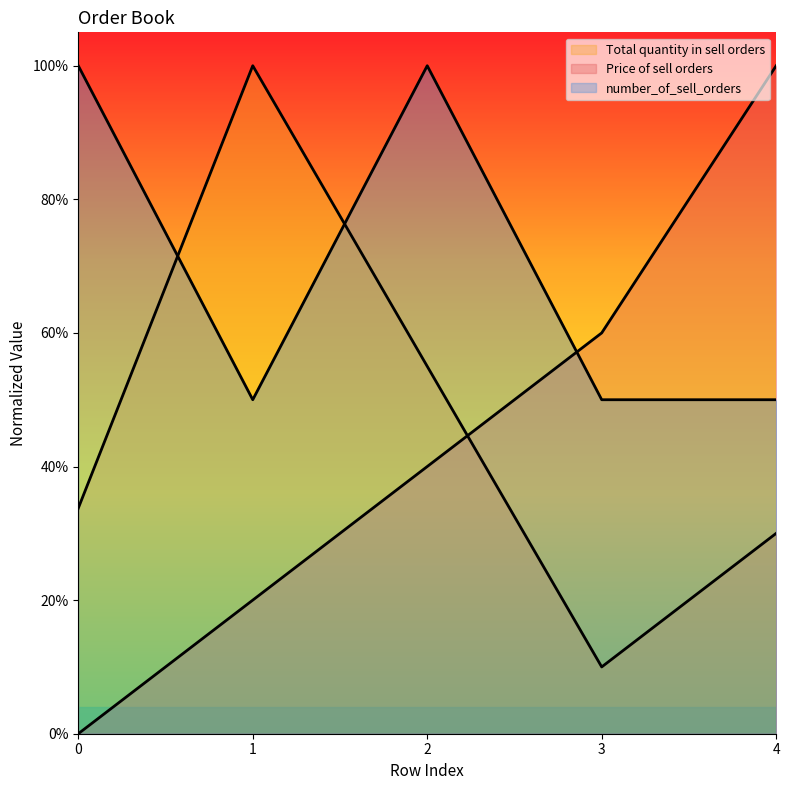

How many categories are shown in the chart?

5